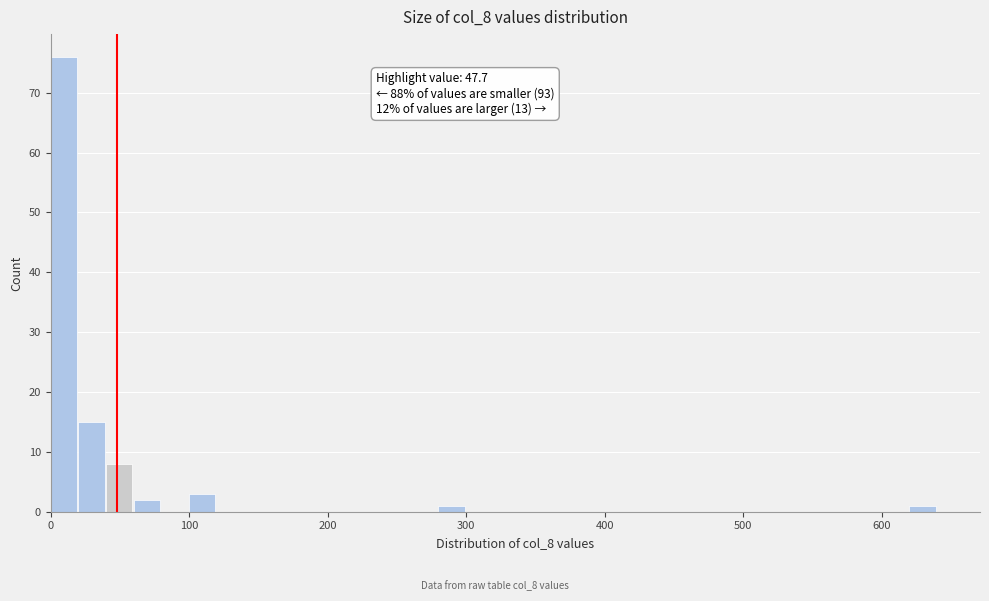

Around what value on the x-axis is the tallest bar? Give the approximate position of its centre, as read against the axis.

10